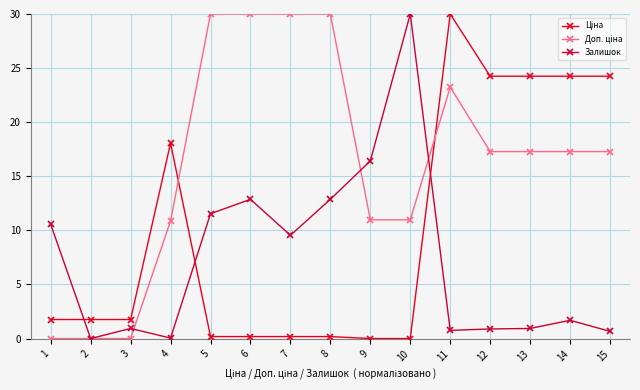

The Залишок series shows 0.9 at 14. True or false?

False